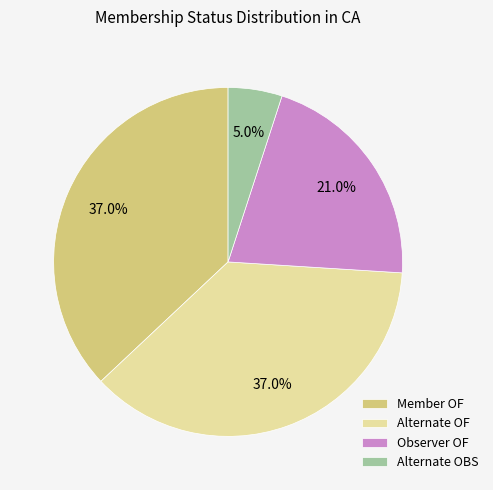

What is the smallest slice in the pie chart?

Alternate OBS